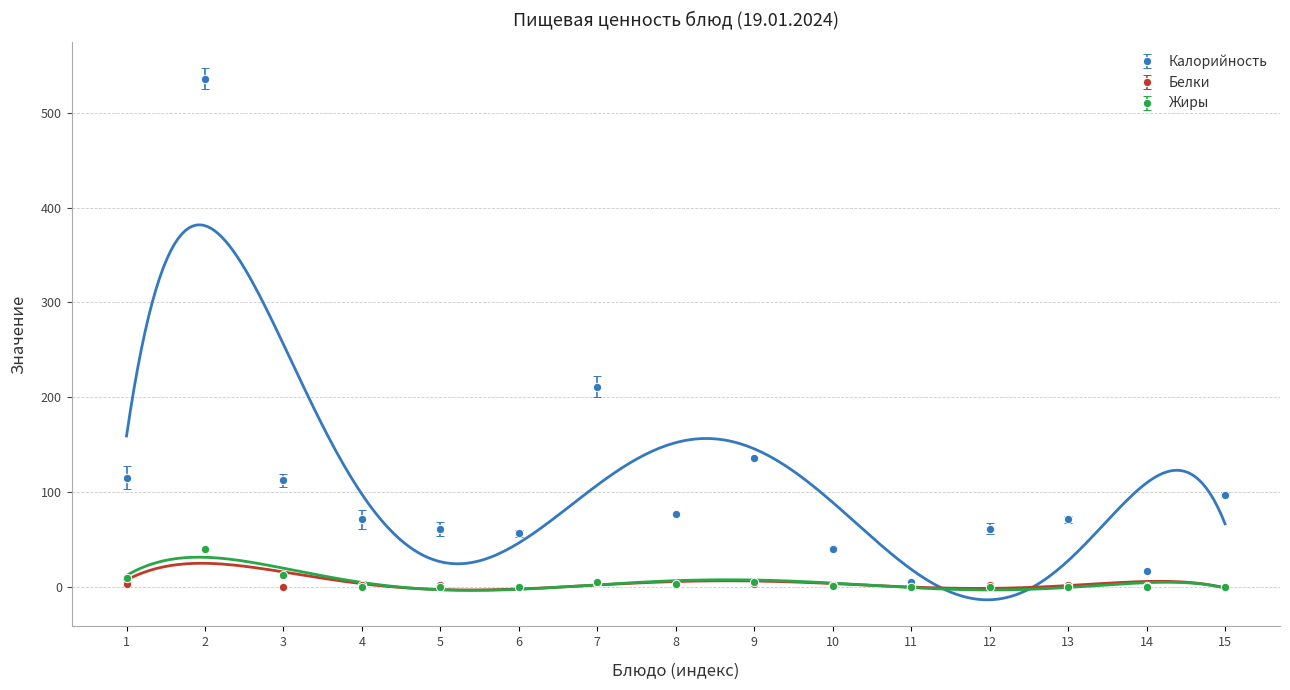

At how many categories does at least one series exceed 351?

1